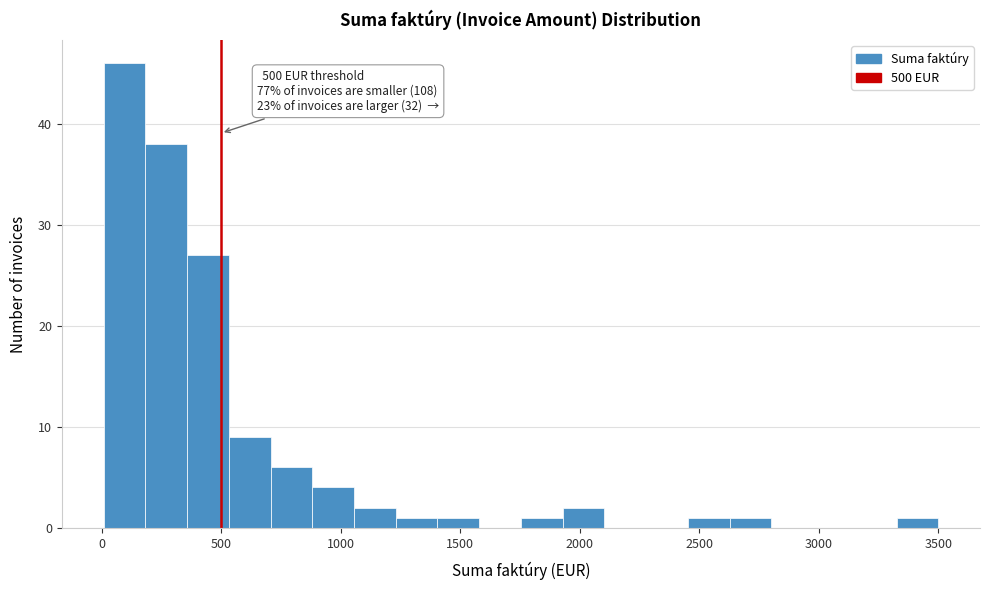

Read against the x-axis, roughly where is the centre of the tallest bar?

100